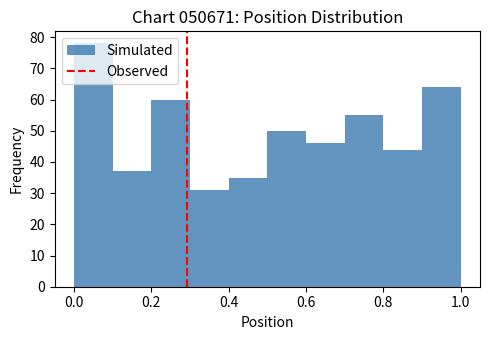

Reading left to right, transcribe this chart: for each bar, give the range it covers on the x-axis and its height. The values are not printed on the chart, so give them approximately, as read against the axis.

0.0 to 0.1: 78
0.1 to 0.2: 37
0.2 to 0.3: 60
0.3 to 0.4: 31
0.4 to 0.5: 35
0.5 to 0.6: 50
0.6 to 0.7: 46
0.7 to 0.8: 55
0.8 to 0.9: 44
0.9 to 1.0: 64